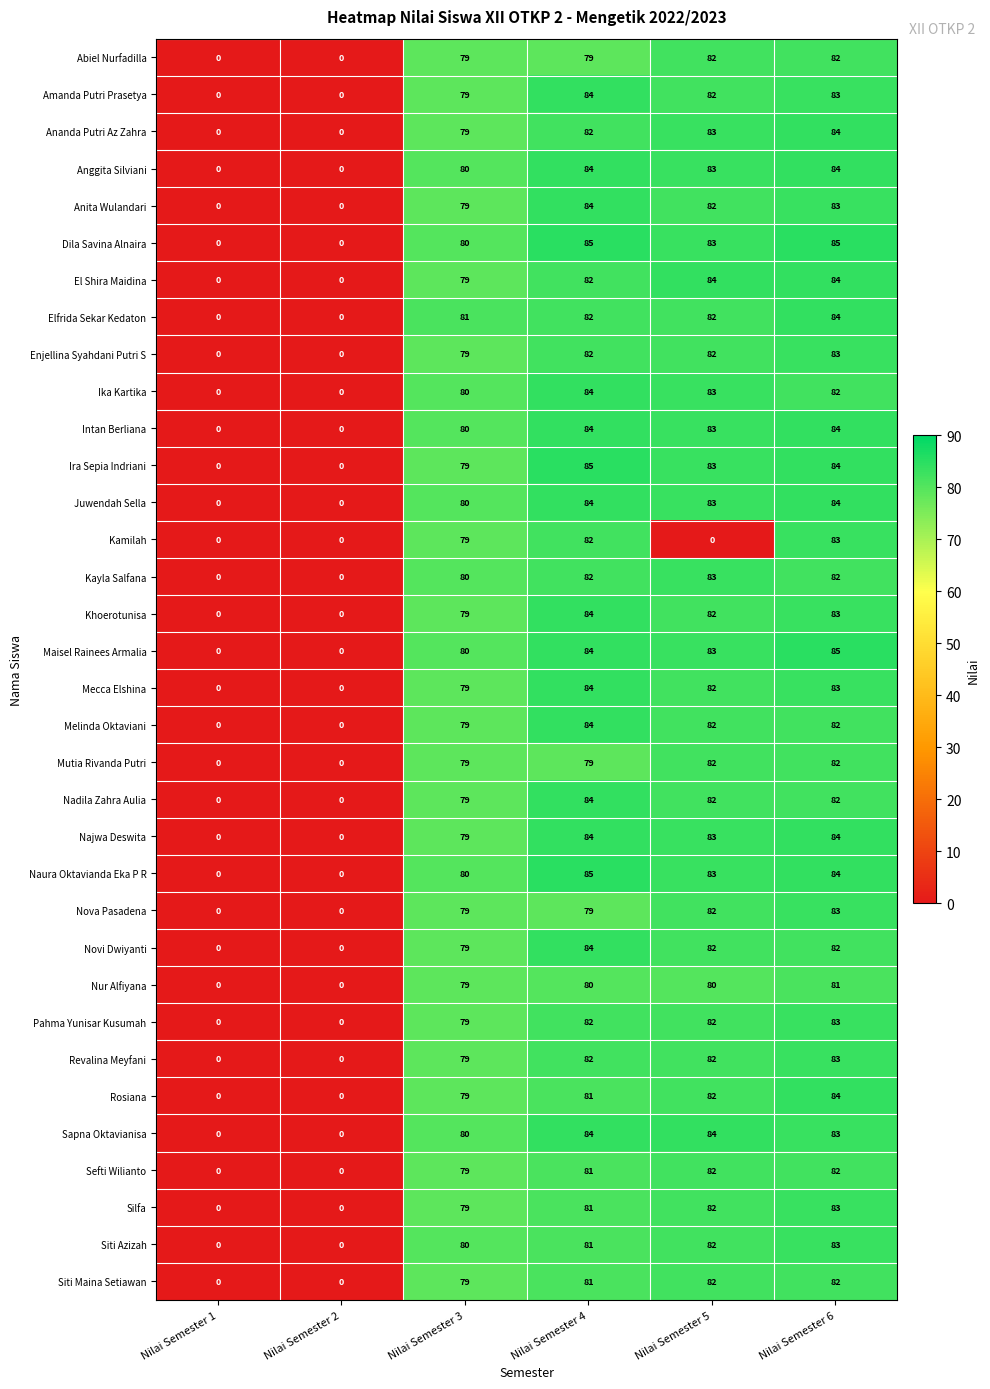

True or false: Najwa Deswita has a value of 79 at Nilai Semester 3.

True